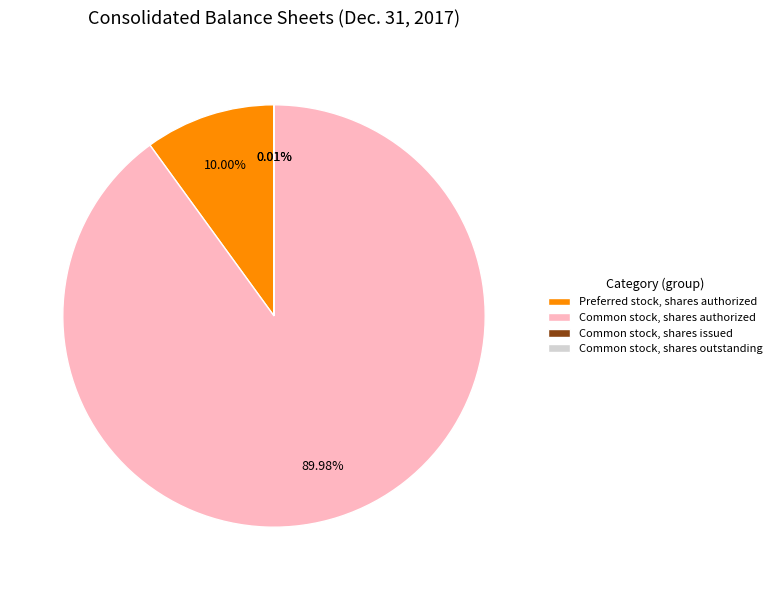

Is the sum of Common stock, shares authorized and Preferred stock, shares authorized greater than half?

Yes